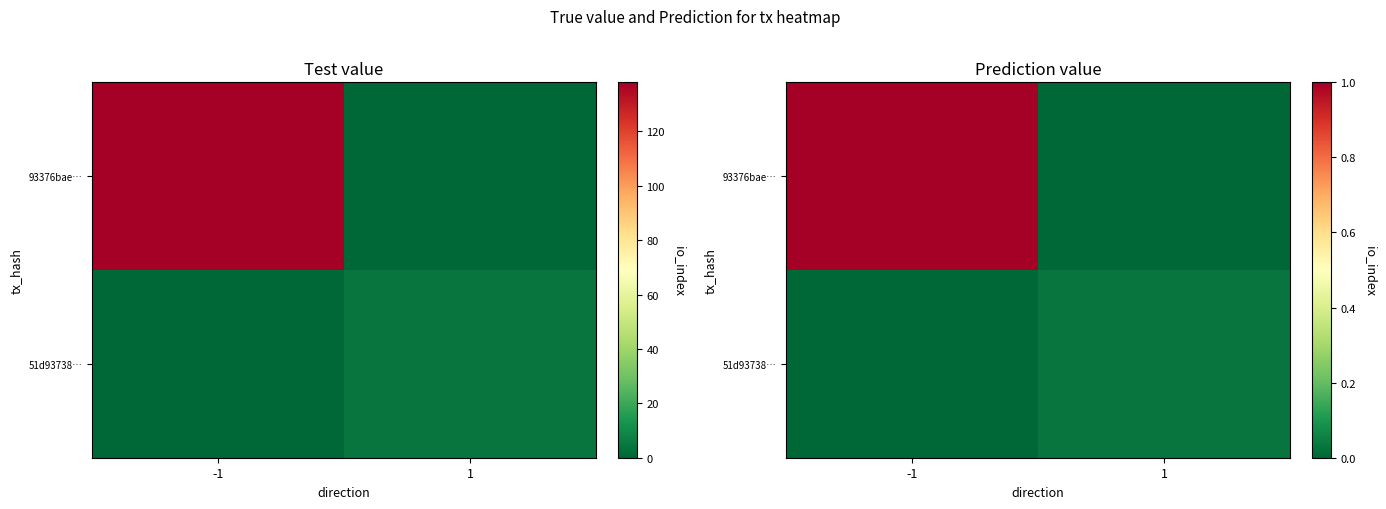

The value of 93376bae… at 1 is 0.0. True or false?

True